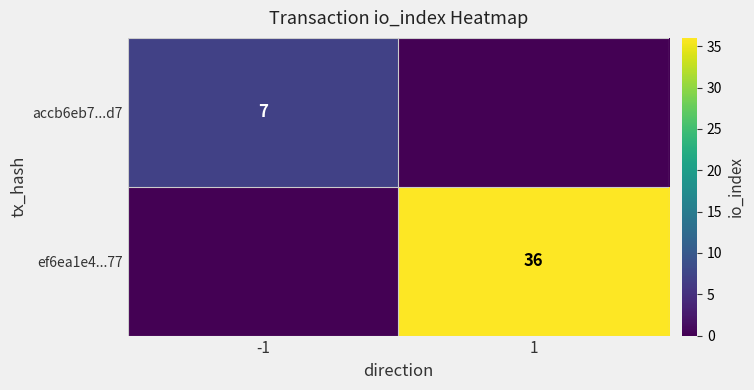

What is the spread (max minus min) of values at 1?

36